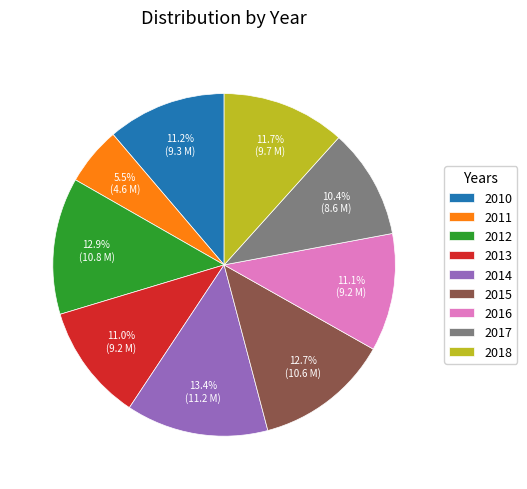

To the nearest percent, what percentage of the pie is 2015?

13%